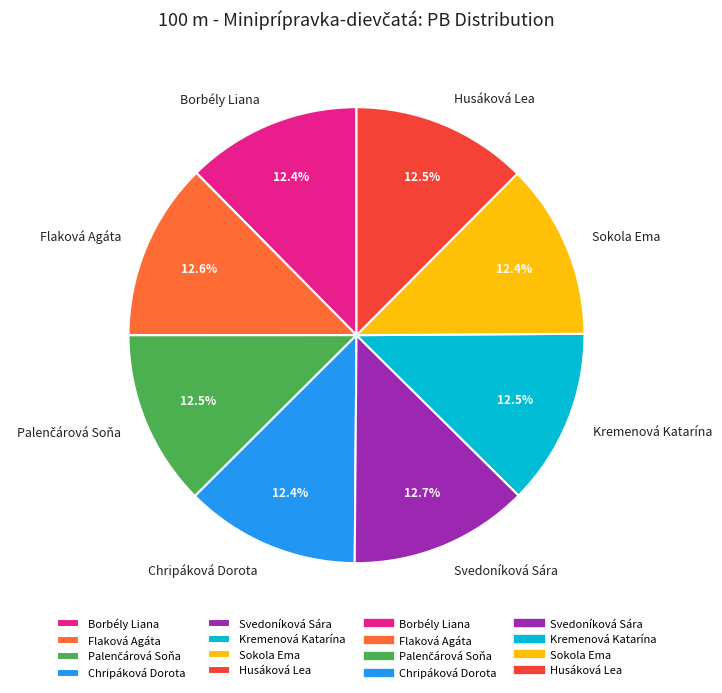

Approximately how many times larger is the value at Borbély Liana compared to Sokola Ema?

1.0